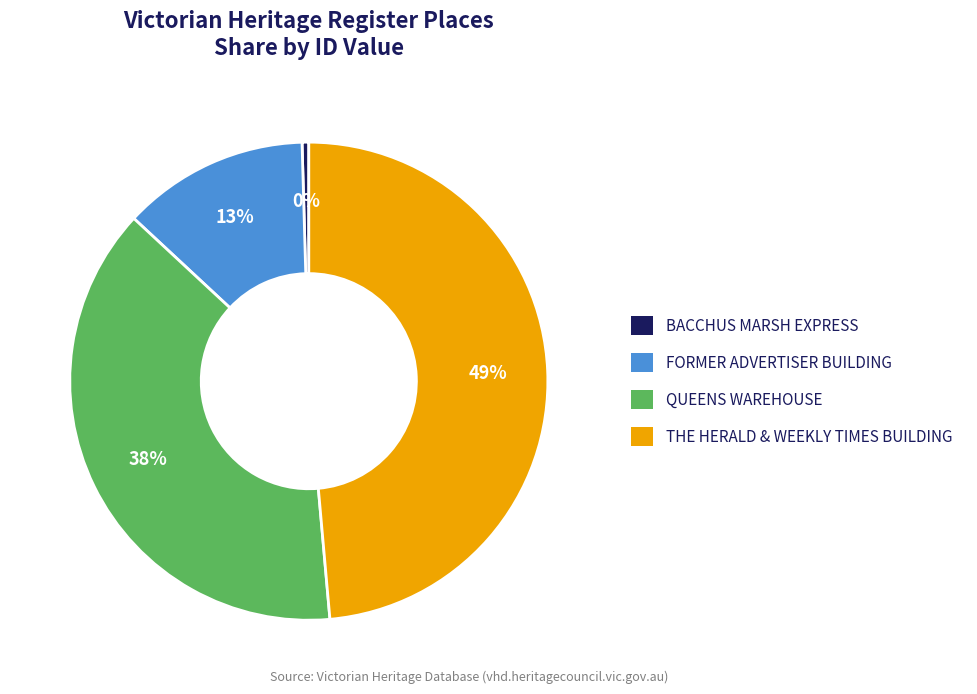

To the nearest percent, what is the average slice percentage?

25%